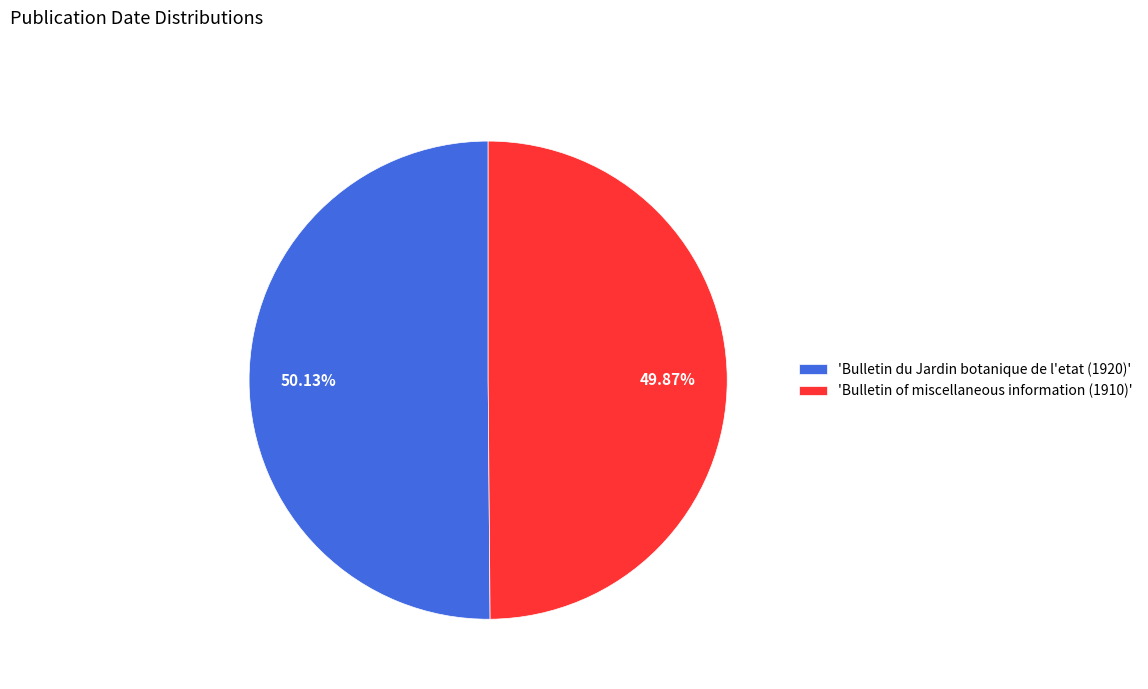

Does any single category account for the majority?

Yes